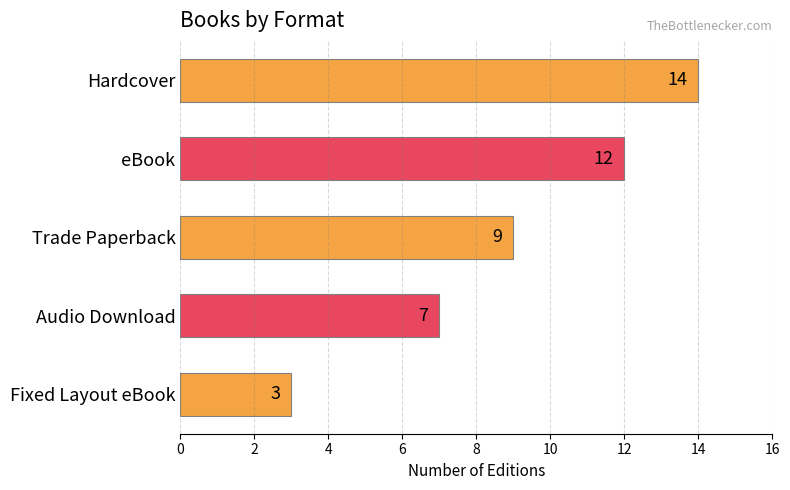

The chart shows a value of 14 at Hardcover. True or false?

True